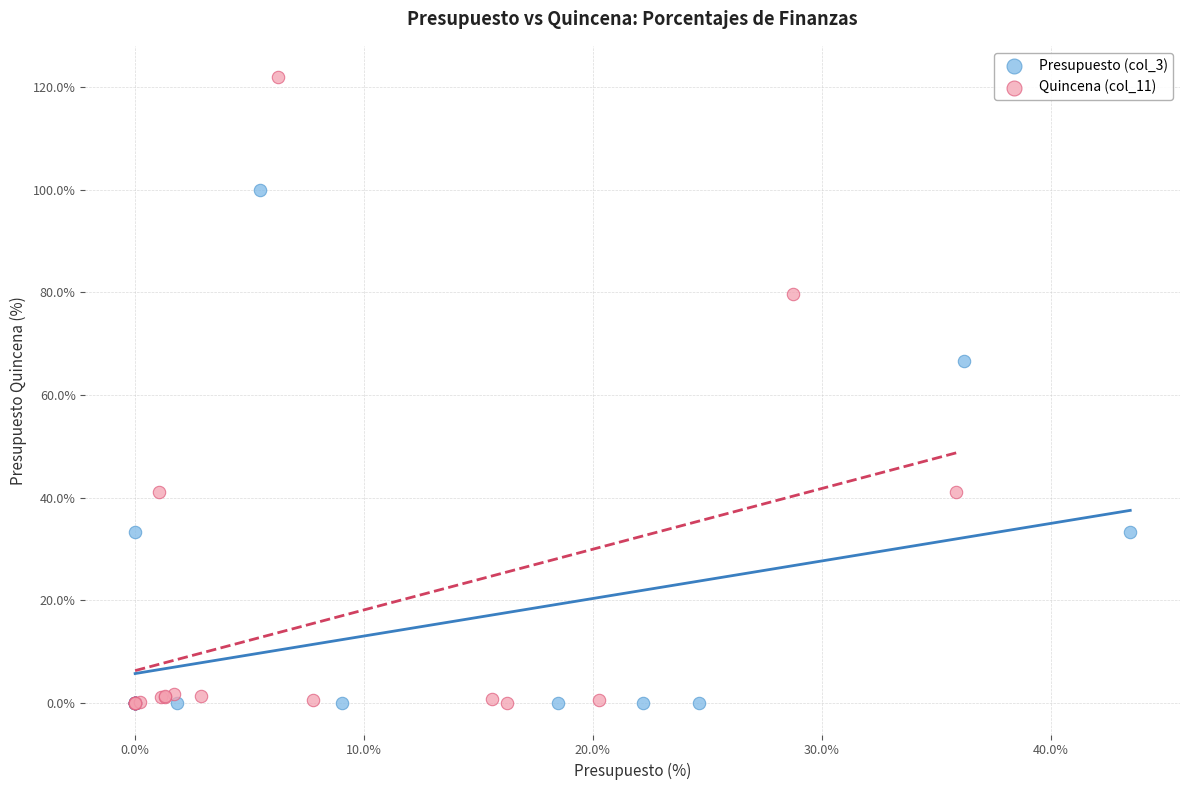

What are all the series names shown in the legend?

Presupuesto (col_3), Quincena (col_11)